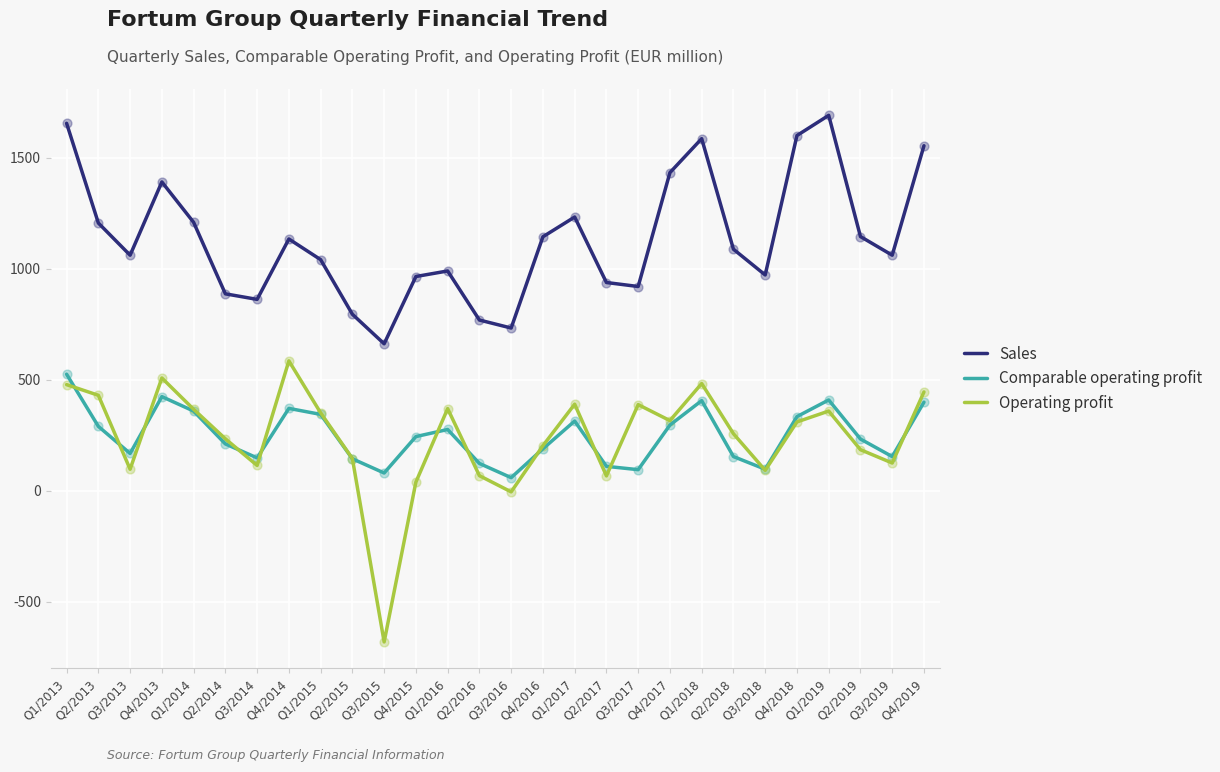

At which category is the sum across all series the highest?

Q1/2013